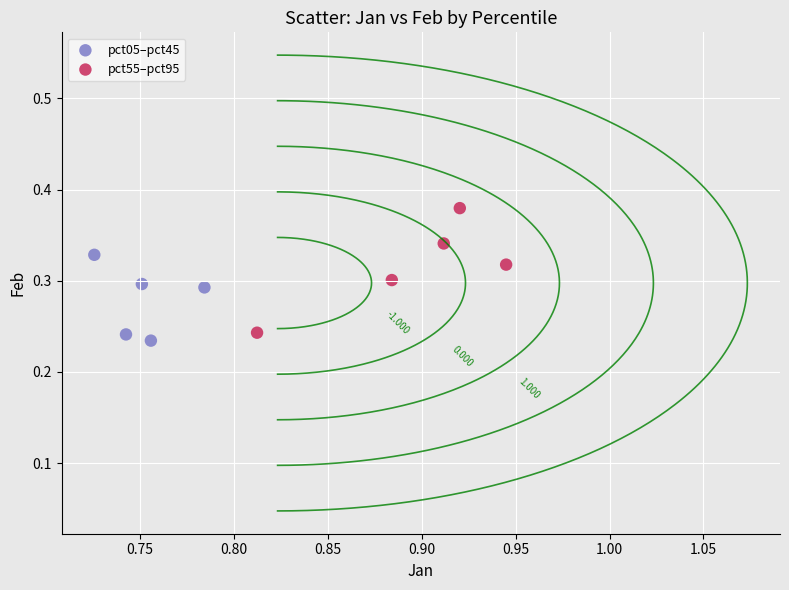

Which series reaches the minimum Y coordinate?

pct05–pct45